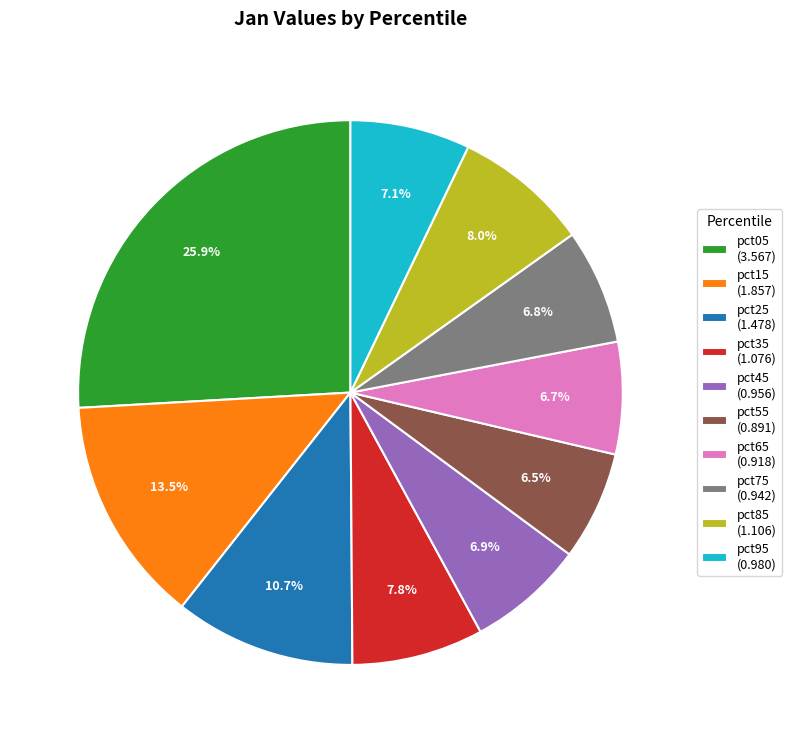

What is the ratio of the value at pct95 to the value at pct35?

0.9